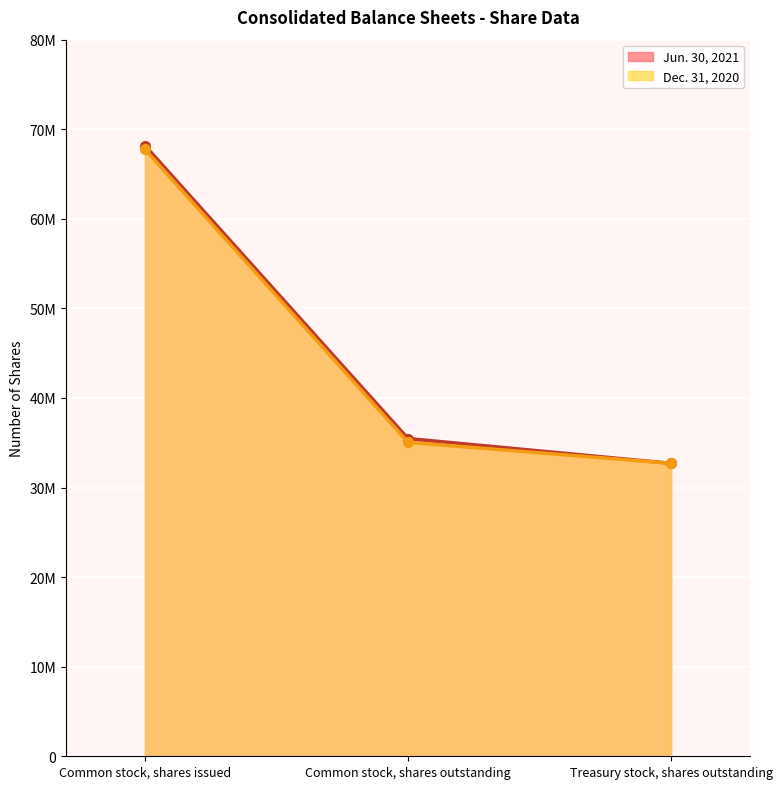

What position from the right is Common stock, shares outstanding?

2